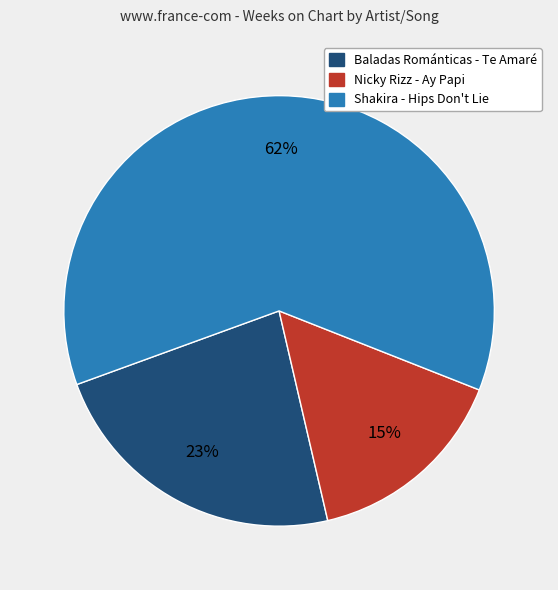

How many segments does this pie chart have?

3